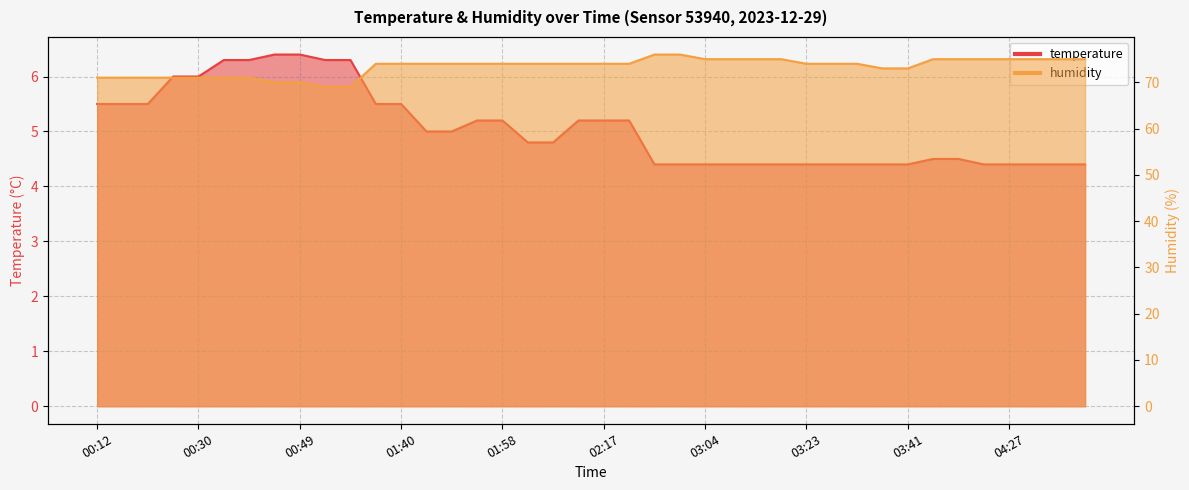

List the labels in order of temperature value, smallest first.

02:55, 03:00, 03:04, 03:09, 03:14, 03:18, 03:23, 03:27, 03:32, 03:37, 03:41, 04:23, 04:27, 04:32, 04:37, 04:41, 04:14, 04:18, 02:03, 02:07, 01:44, 01:49, 01:54, 01:58, 02:12, 02:17, 02:22, 00:12, 00:17, 00:21, 01:35, 01:40, 00:26, 00:30, 00:35, 00:40, 00:54, 00:58, 00:44, 00:49